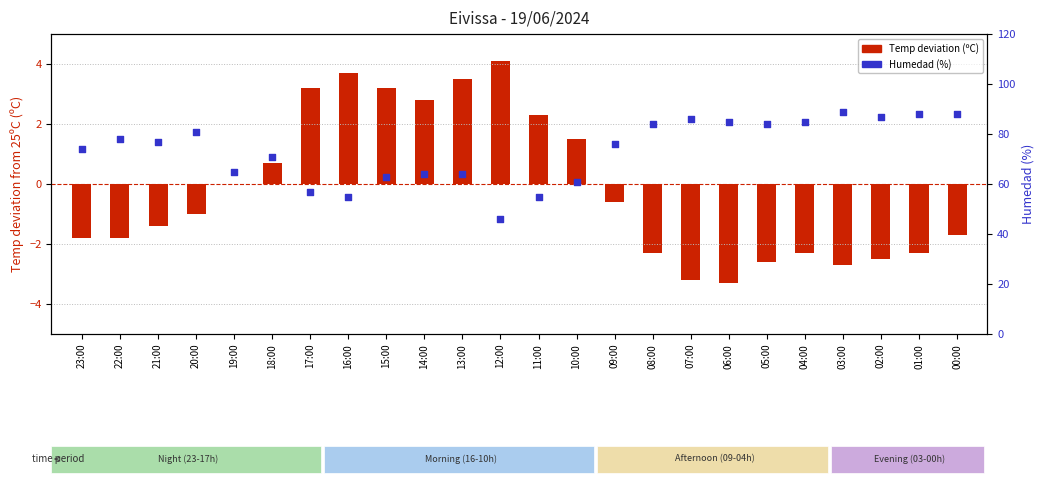

What is the change in value from 09:00 to 04:00?

+9